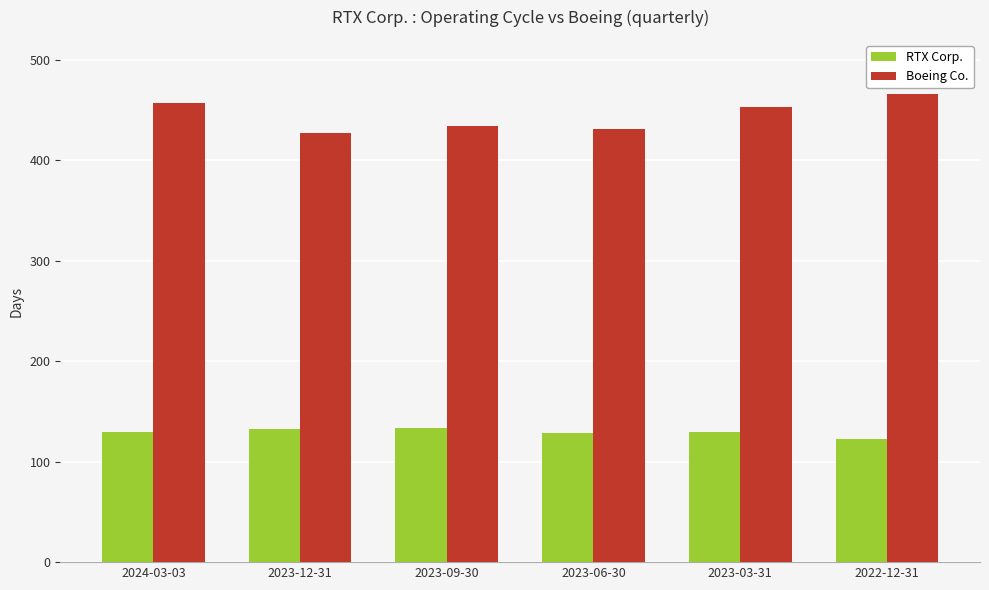

Is the value of Boeing Co. at 2023-12-31 greater than the value of RTX Corp. at 2023-09-30?

Yes